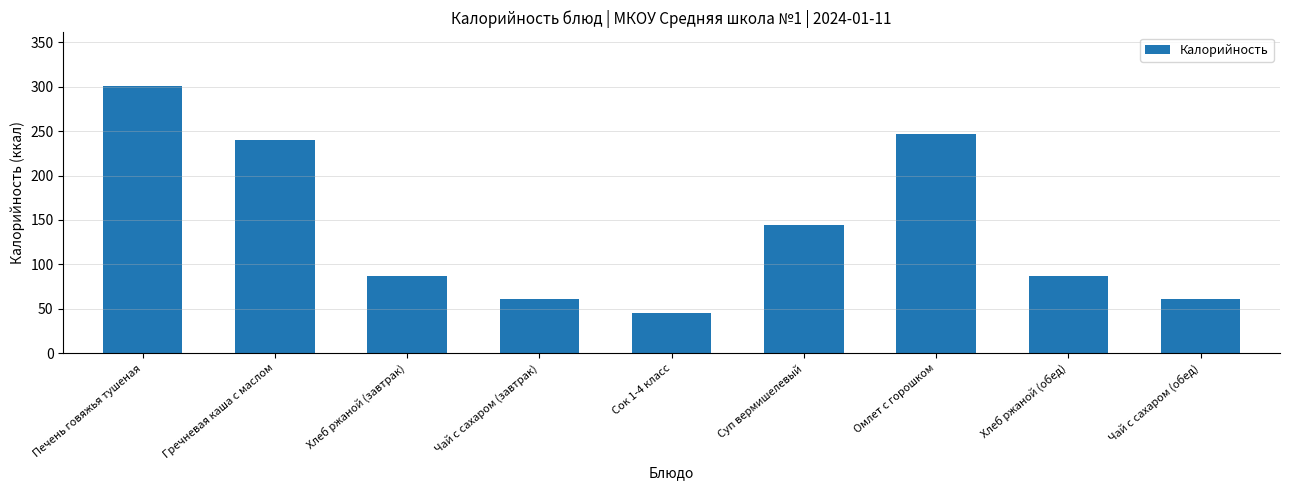

Are the bars grouped side by side (vs. stacked)?

No